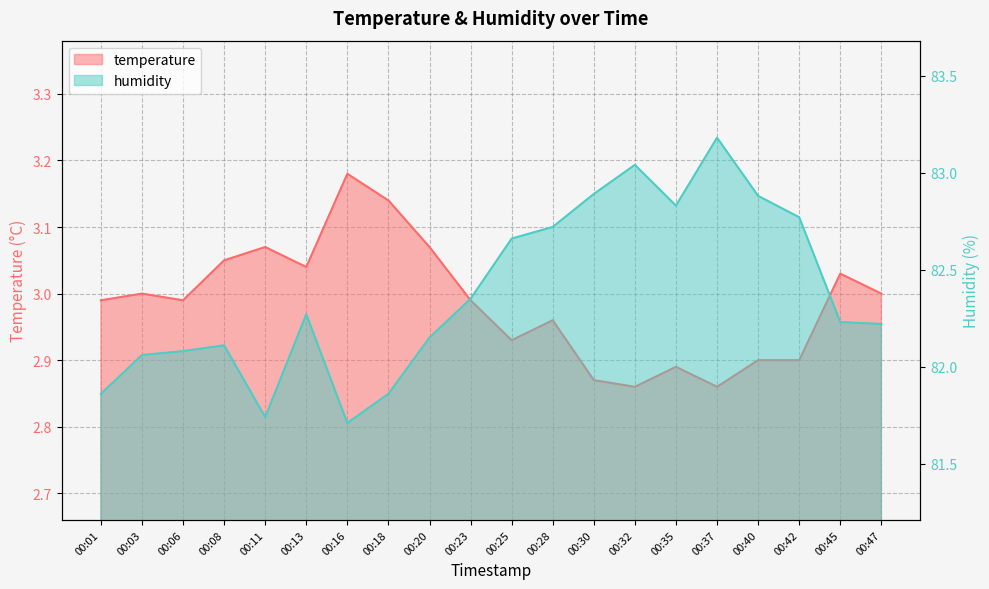

How many data points in humidity are above 82?

16